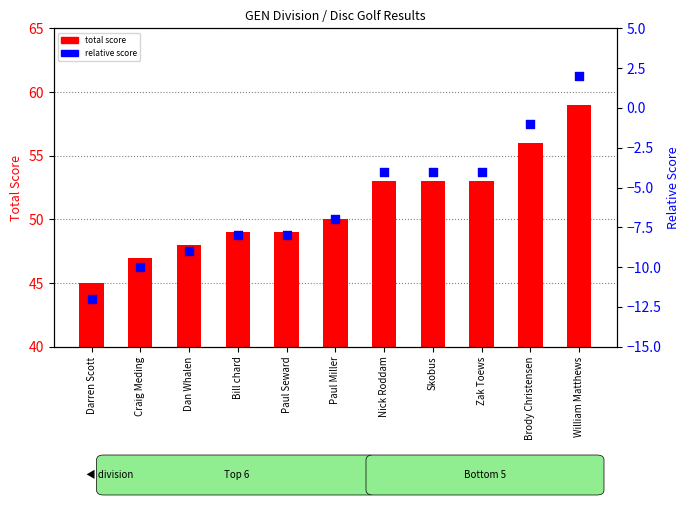

Is the value of total score at Paul Seward greater than the value of relative score at Skobus?

Yes